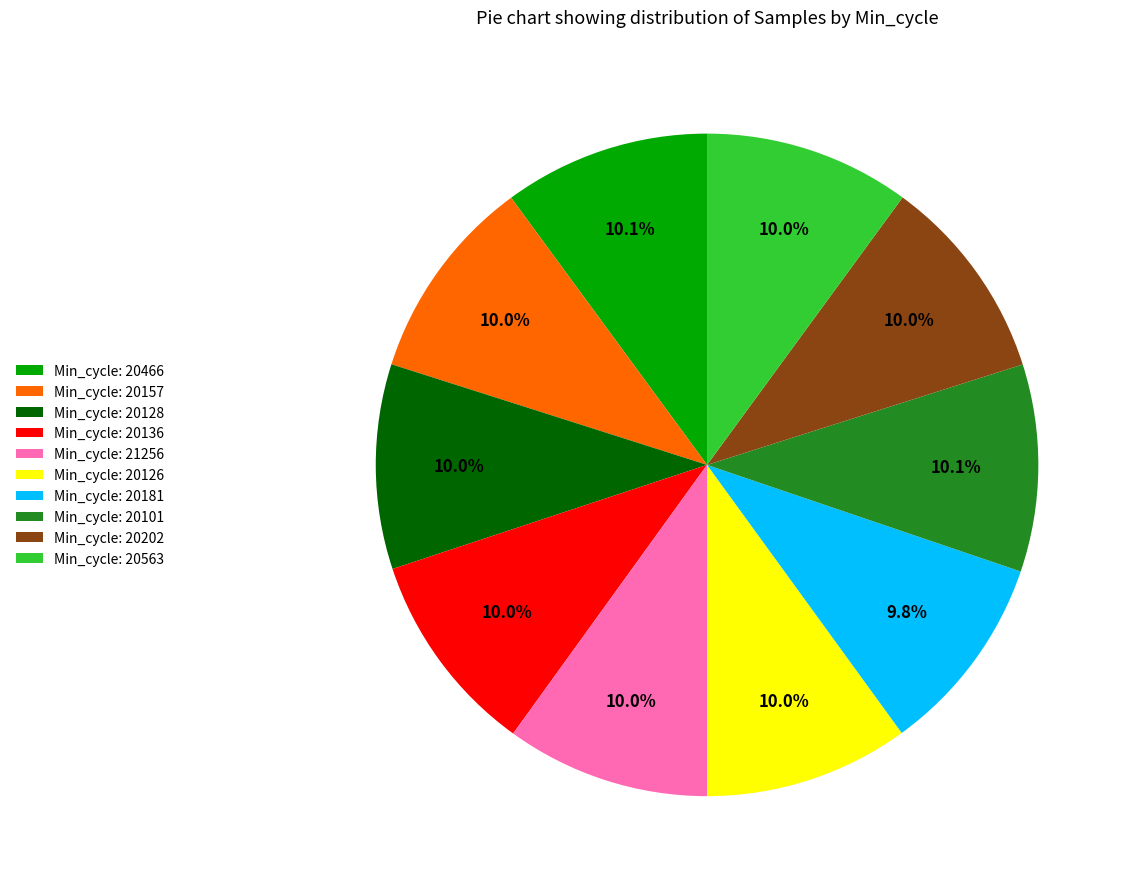

Is there a majority slice in this chart?

No